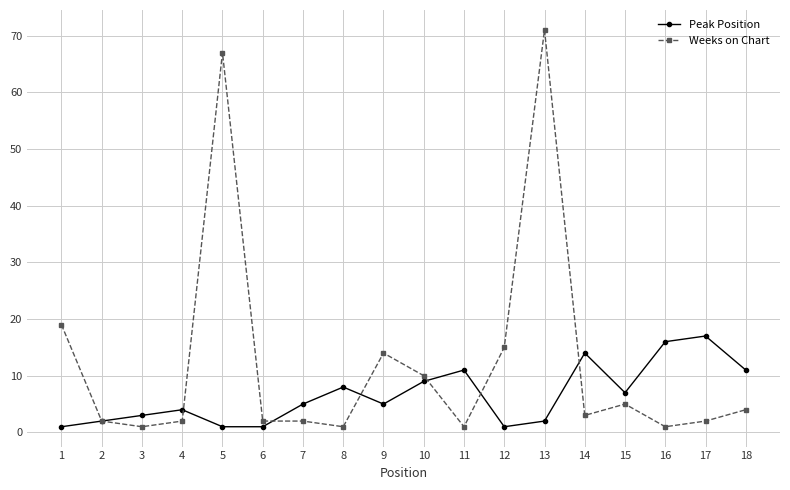

How many data points does each series have?

18